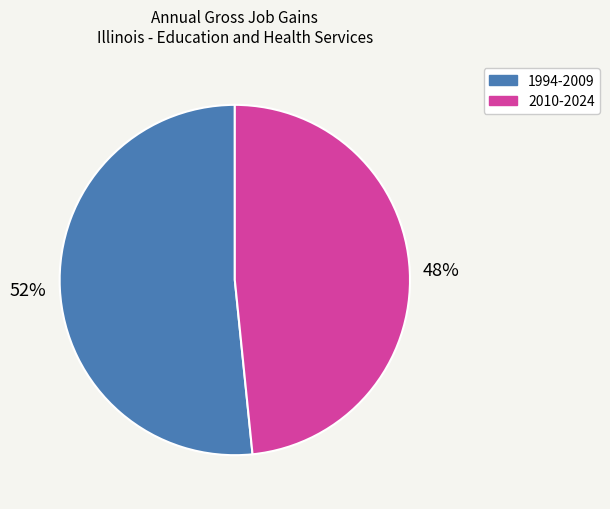

Which category has the smallest portion of the pie?

2010-2024